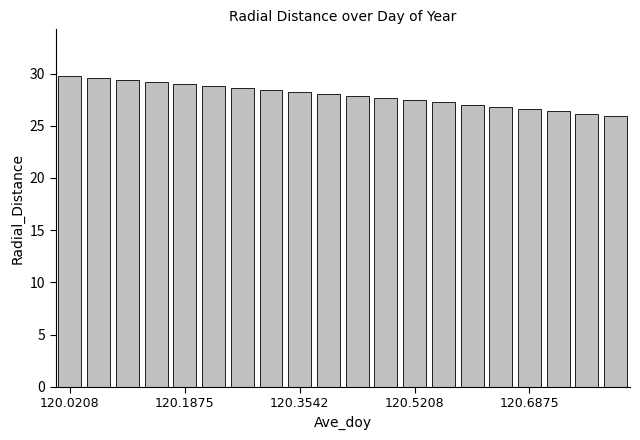

What is the difference between the maximum and minimum values?

3.8